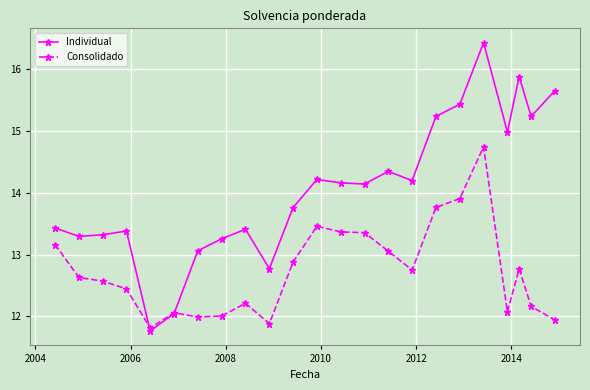

What is the value of the Individual point at the 21st from the left?

15.9